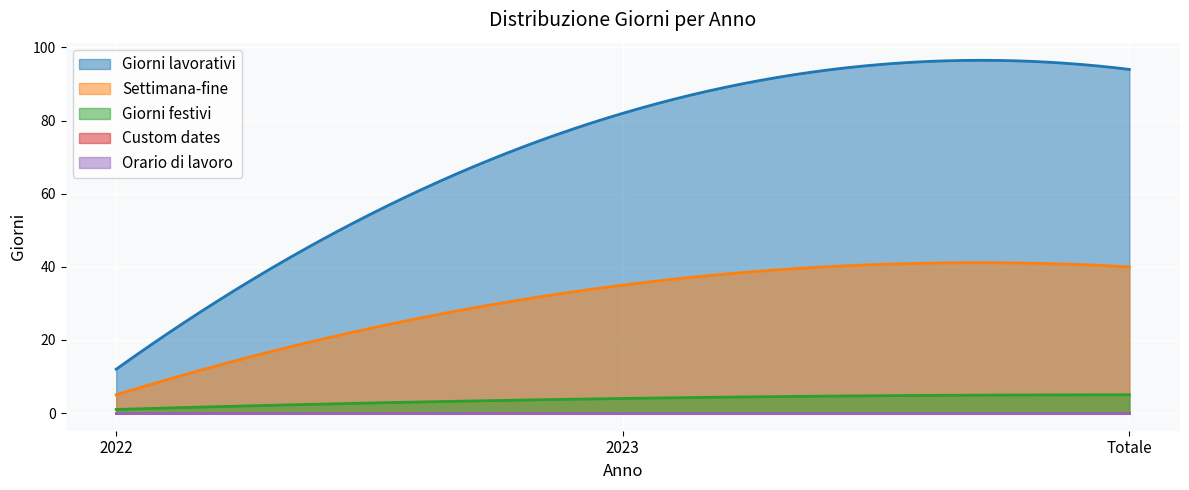

What is the total value across all series at Totale?

139